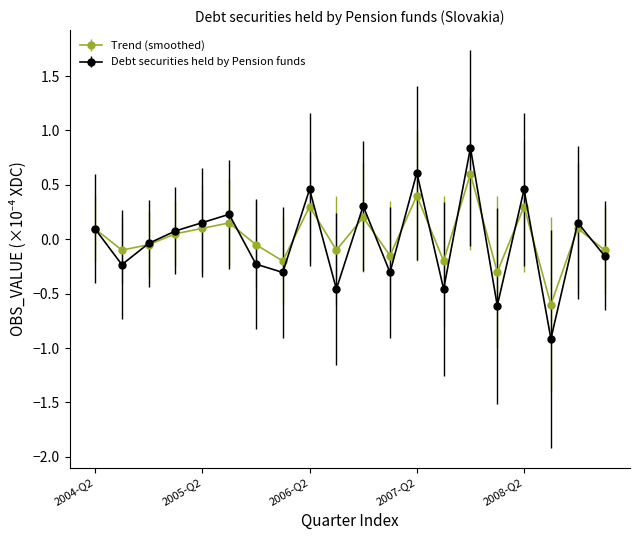

Which series has the widest spread of values?

Debt securities held by Pension funds